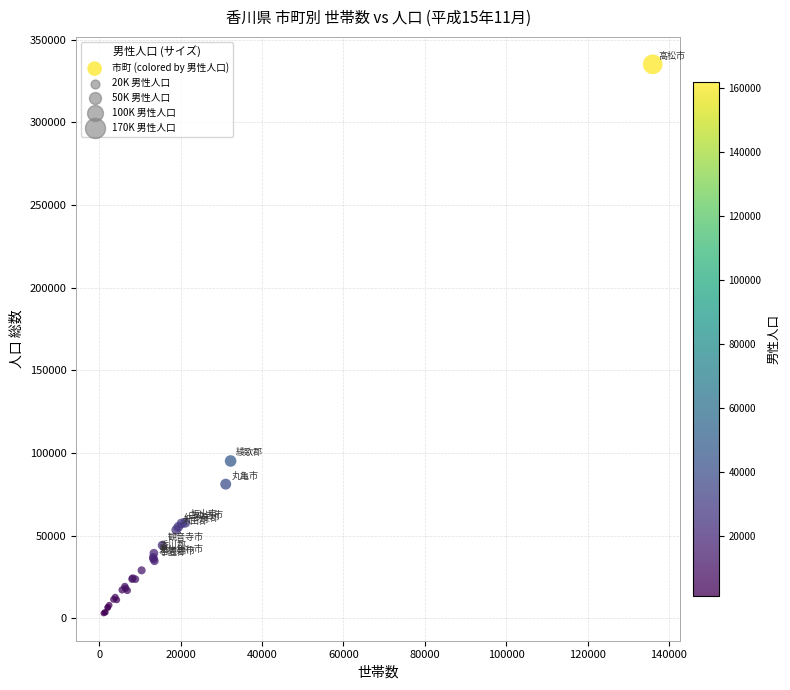

What Y value in the scatter plot is closest to 169095?

95179